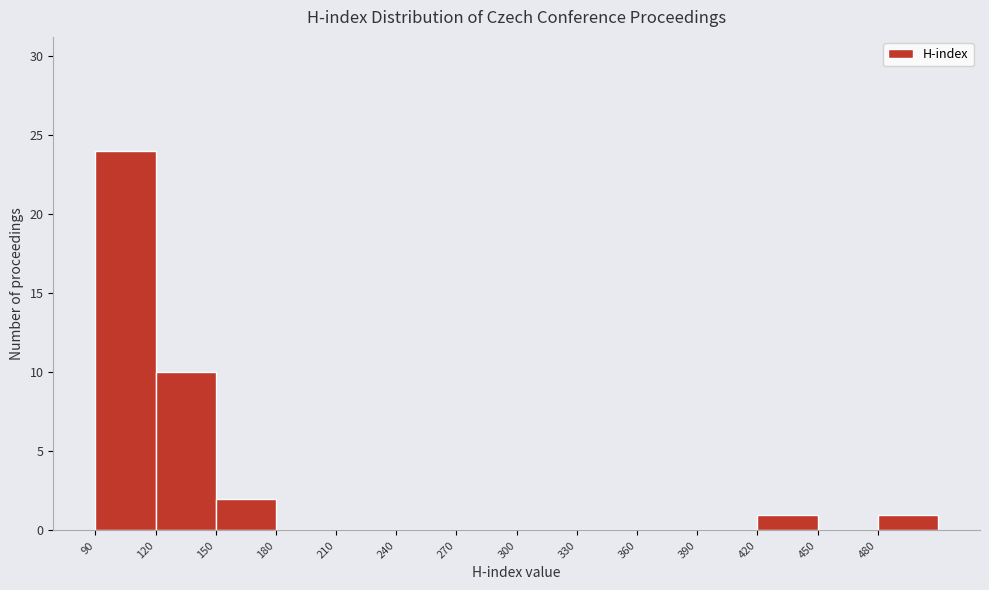

What is the height of the bar covering 90 to 120 on the x-axis? The values are not printed on the chart, so give them approximately, as read against the axis.

24